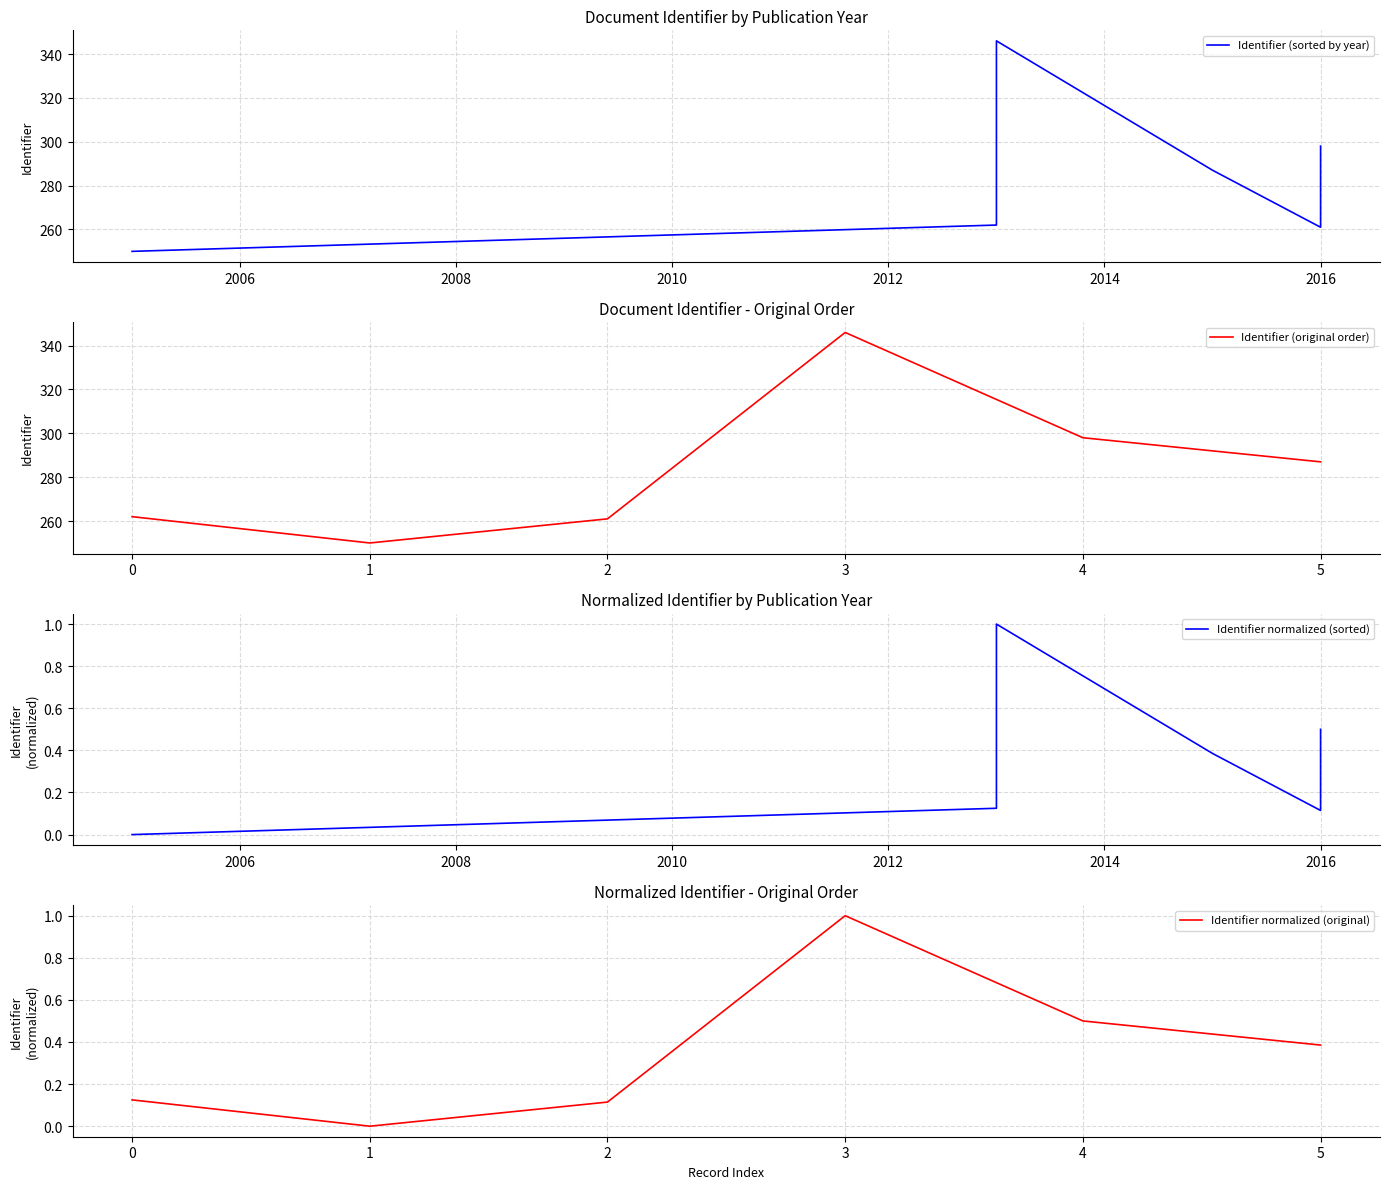

Reading left to right, list all the values displayed in this chart.

Identifier (sorted by year): 250.0	262.0	346.0	287.0	261.0	298.0
Identifier (original order): 262.0	250.0	261.0	346.0	298.0	287.0
Identifier normalized (sorted): 0.0	0.1	1.0	0.4	0.1	0.5
Identifier normalized (original): 0.1	0.0	0.1	1.0	0.5	0.4